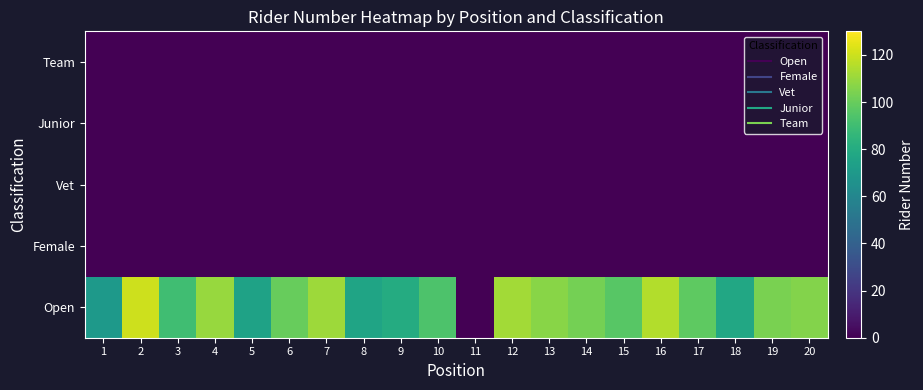

Reading right to left, extract all data points from this chart.

Open: 20=106.0	19=104.0	18=78.0	17=98.0	16=115.0	15=96.0	14=103.0	13=107.0	12=112.0	11=0.0	10=93.5	9=80.0	8=76.0	7=111.0	6=100.0	5=75.0	4=110.0	3=90.0	2=120.0	1=70.0
Female: 20=0.0	19=0.0	18=0.0	17=0.0	16=0.0	15=0.0	14=0.0	13=0.0	12=0.0	11=0.0	10=0.0	9=0.0	8=0.0	7=0.0	6=0.0	5=0.0	4=0.0	3=0.0	2=0.0	1=0.0
Vet: 20=0.0	19=0.0	18=0.0	17=0.0	16=0.0	15=0.0	14=0.0	13=0.0	12=0.0	11=0.0	10=0.0	9=0.0	8=0.0	7=0.0	6=0.0	5=0.0	4=0.0	3=0.0	2=0.0	1=0.0
Junior: 20=0.0	19=0.0	18=0.0	17=0.0	16=0.0	15=0.0	14=0.0	13=0.0	12=0.0	11=0.0	10=0.0	9=0.0	8=0.0	7=0.0	6=0.0	5=0.0	4=0.0	3=0.0	2=0.0	1=0.0
Team: 20=0.0	19=0.0	18=0.0	17=0.0	16=0.0	15=0.0	14=0.0	13=0.0	12=0.0	11=0.0	10=0.0	9=0.0	8=0.0	7=0.0	6=0.0	5=0.0	4=0.0	3=0.0	2=0.0	1=0.0